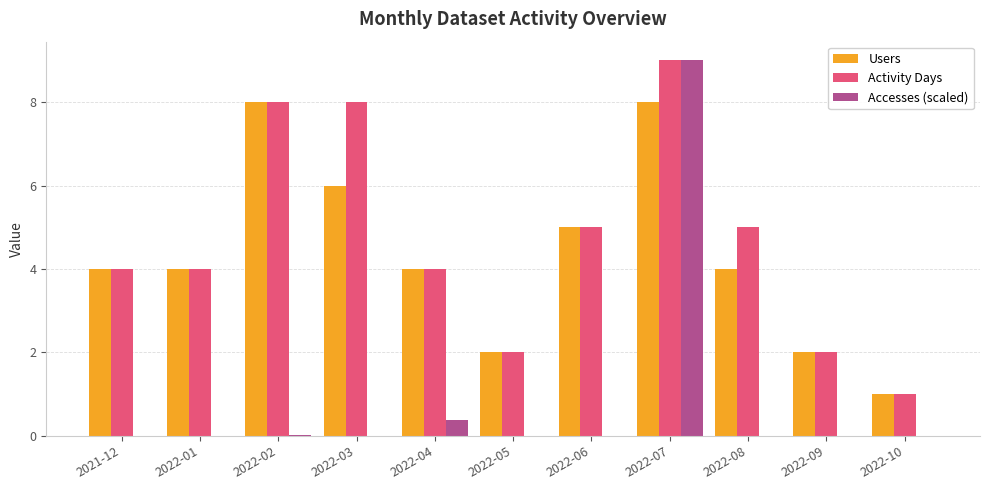

Read the Activity Days value at 2022-09.

2.0